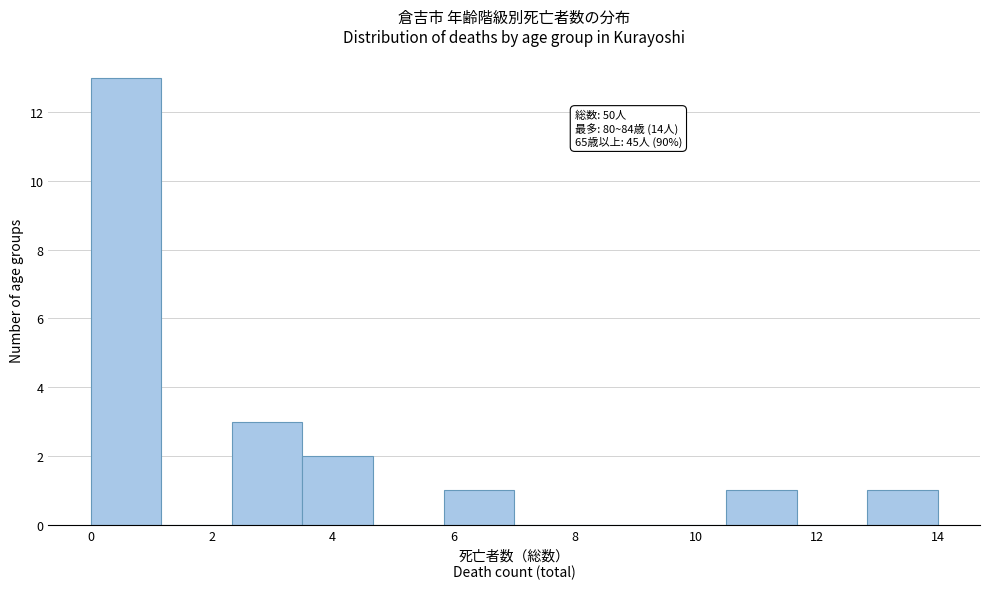

Over which range of the x-axis is the bar tallest?

0.0 to 1.2